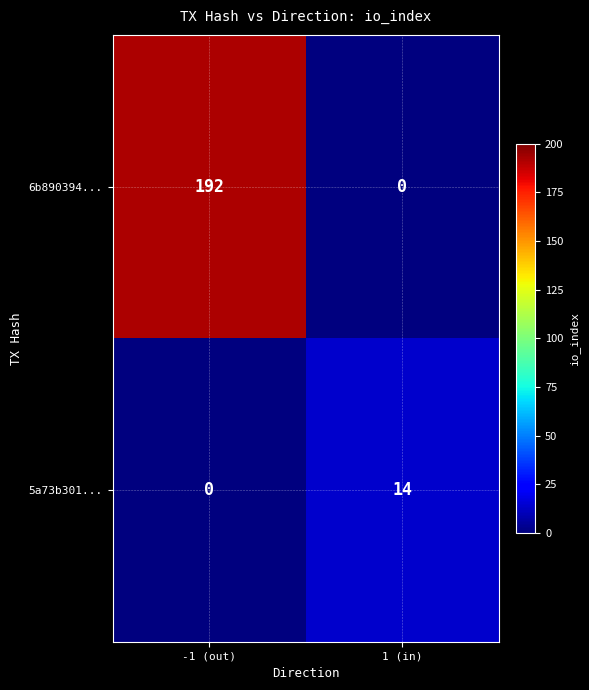

Which series has the largest range (max minus min)?

6b890394...